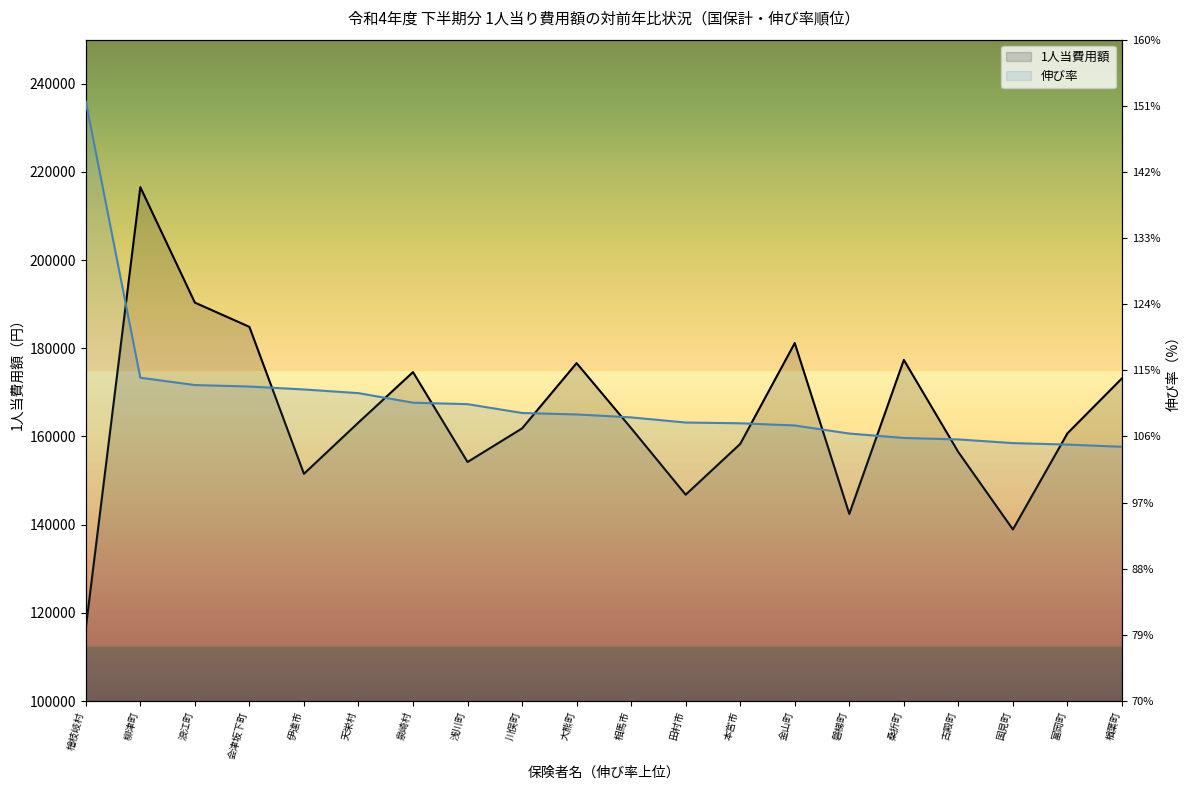

What is the sum of all 1人当費用額 values?

3287642.0